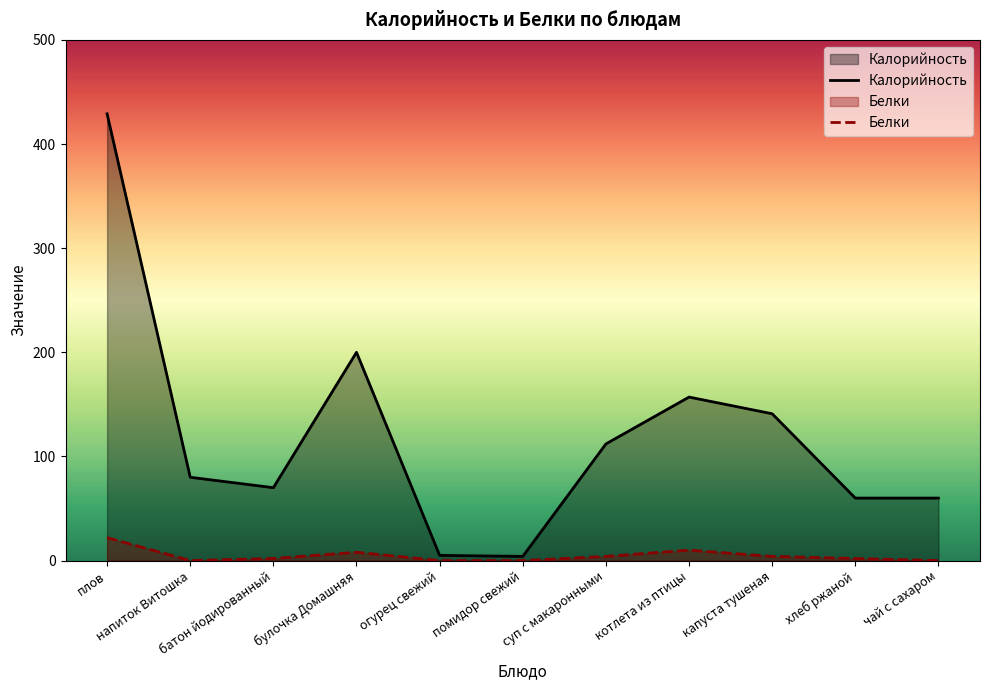

What is the greatest value displayed?

429